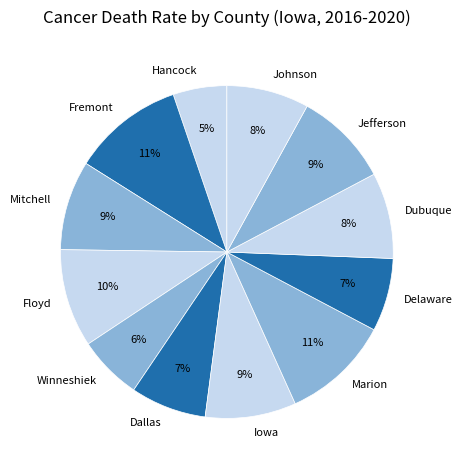

Which has a higher value, Dubuque or Fremont?

Fremont